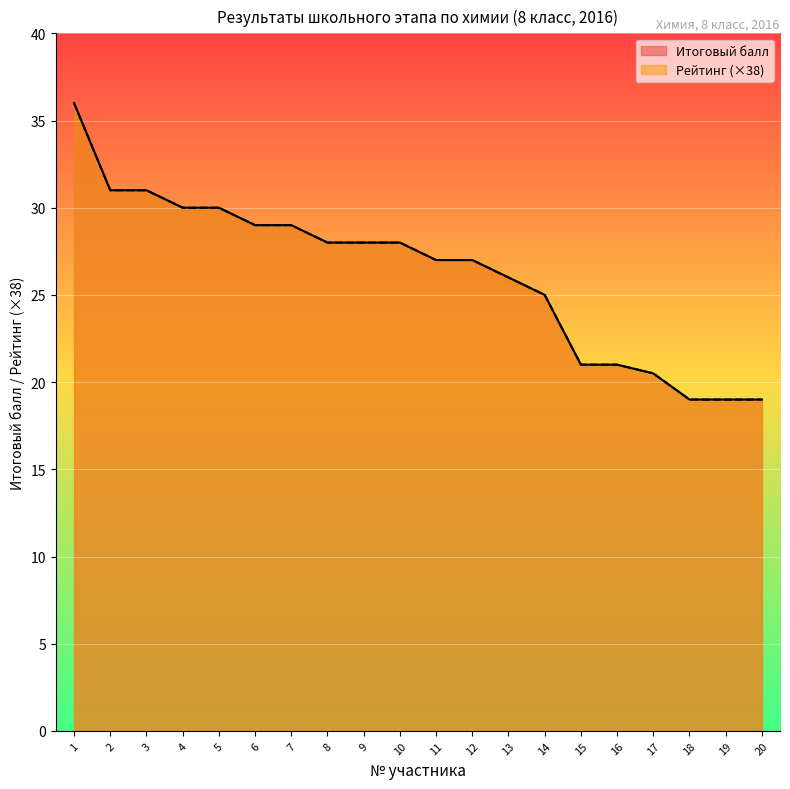

Between 9 and 19, which series saw the biggest shift?

Итоговый балл